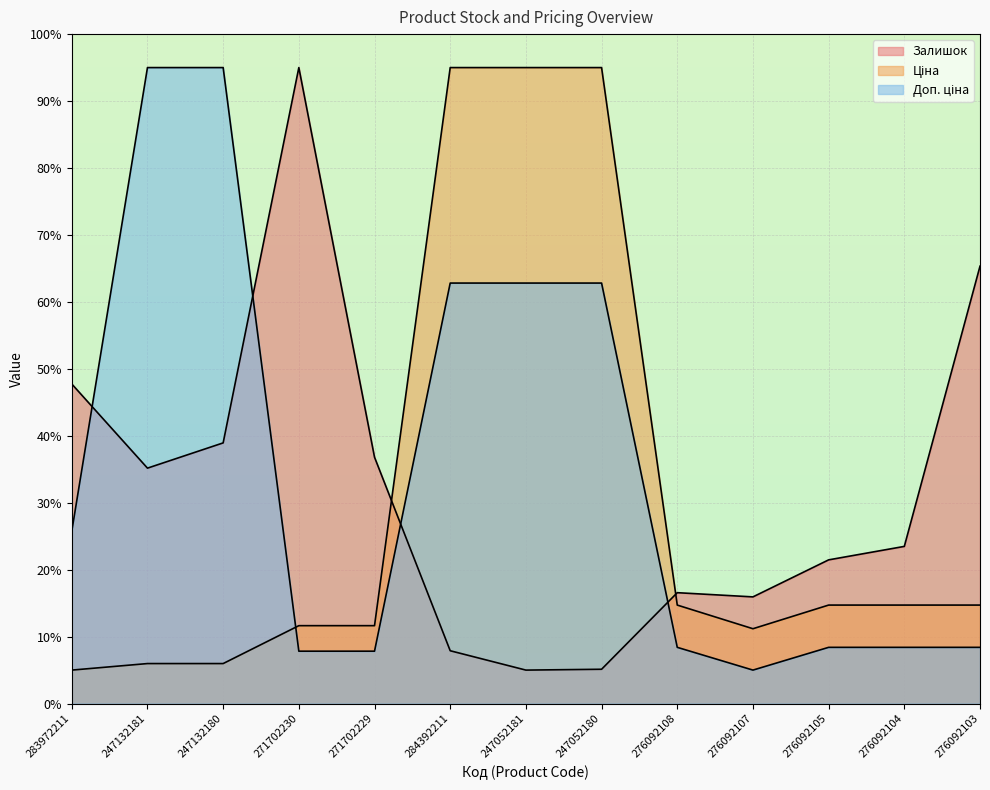

Reading left to right, list all the values displayed in this chart.

Залишок: 477.4	351.7	389.4	950.0	368.0	78.9	50.0	51.3	165.6	159.4	214.7	234.8	653.4
Ціна: 50.0	59.8	59.8	116.4	116.4	950.0	950.0	950.0	147.1	111.8	147.1	147.1	147.1
Доп. ціна: 257.5	950.0	950.0	78.2	78.2	628.1	628.1	628.1	84.0	50.0	84.0	84.0	84.0